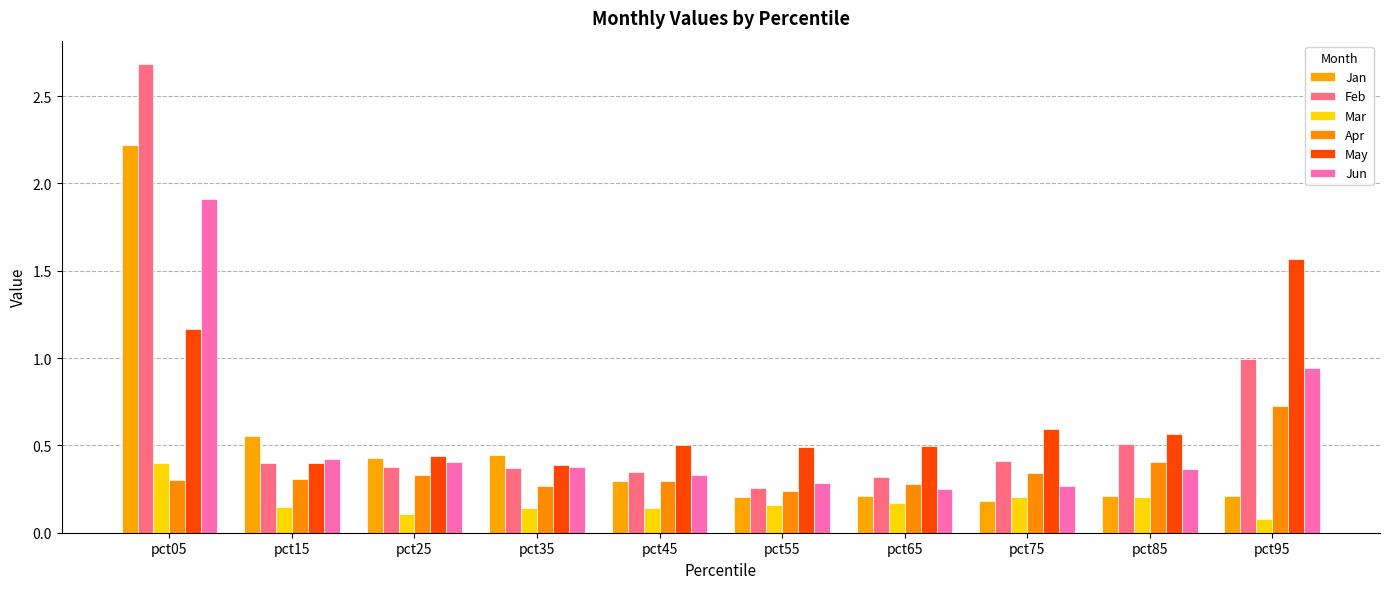

What are all the series names shown in the legend?

Jan, Feb, Mar, Apr, May, Jun